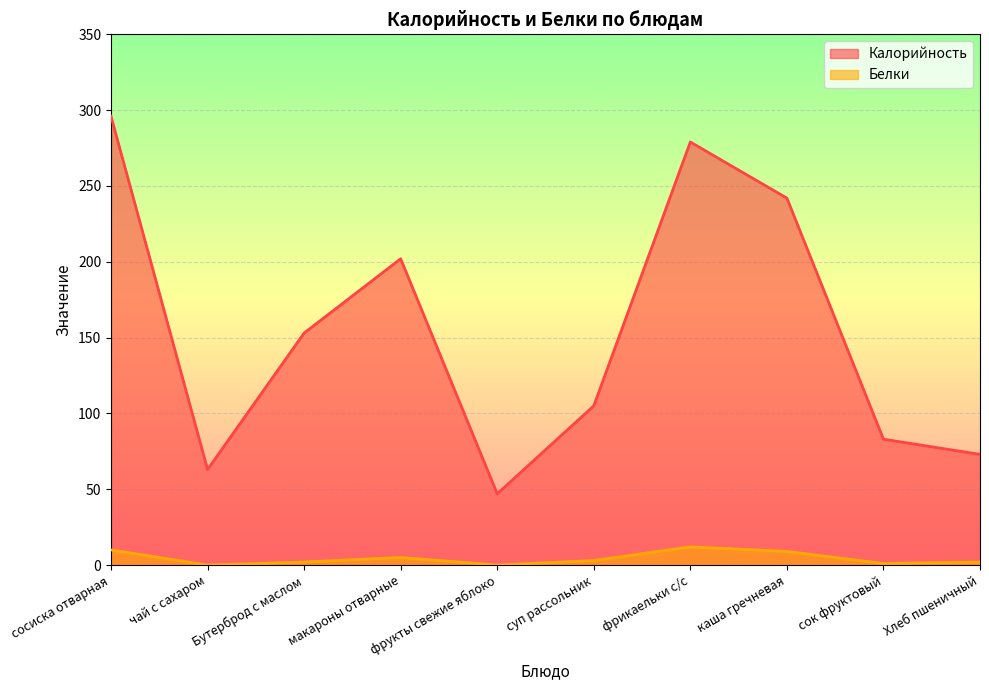

Reading right to left, list all the values displayed in this chart.

Калорийность: 73	83	242	279	105	47	202	153	63	296
Белки: 2	1	9	12	3	0	5	2	0	10